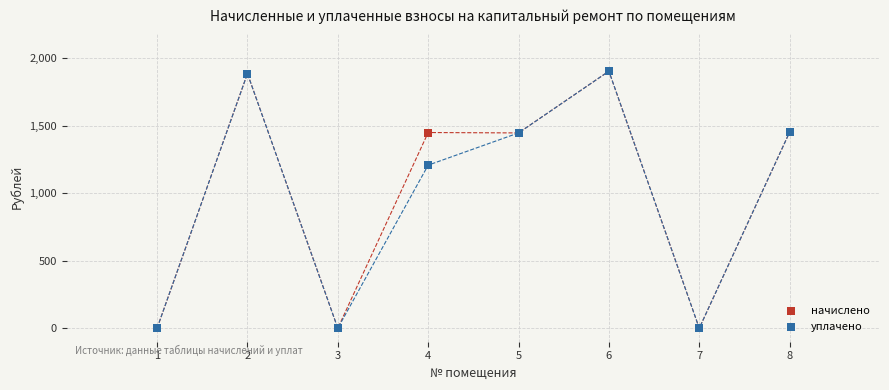

Across all series, what Y value is closest to 951?

1207.8